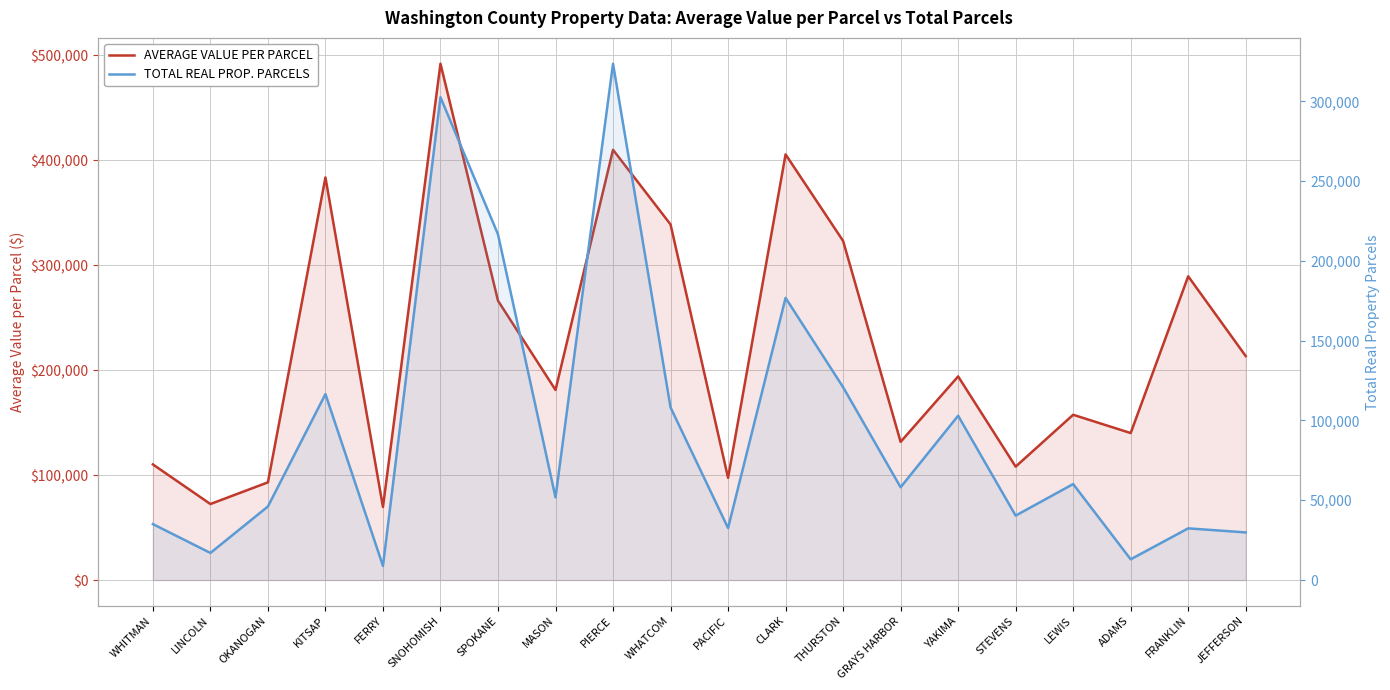

What is the label of the 15th point from the right?

SNOHOMISH